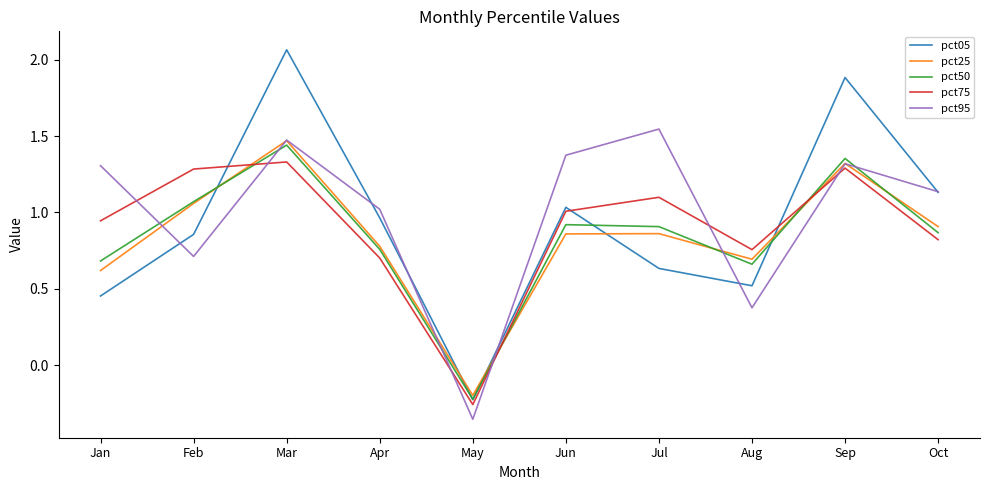

True or false: pct25 has more than 1 interior local peaks.

True